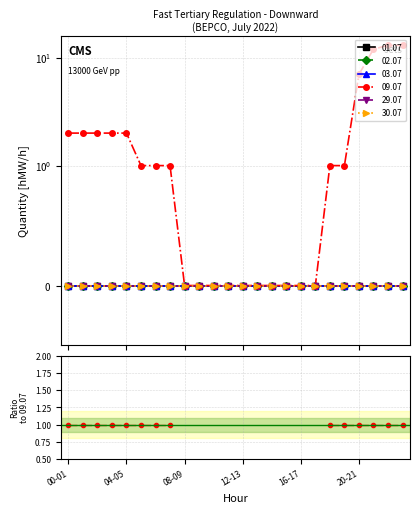

Which series has the largest total across all categories?

09.07